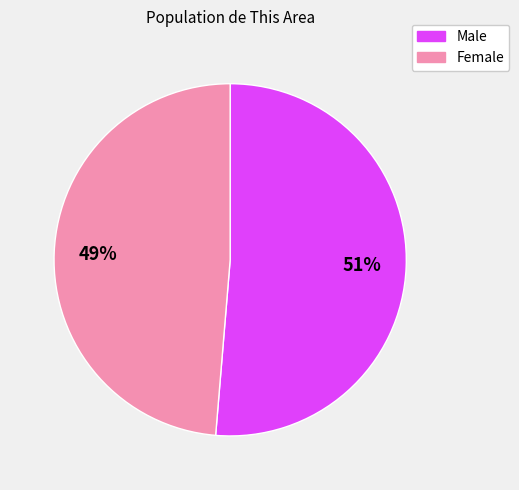

Which has a higher value, Male or Female?

Male